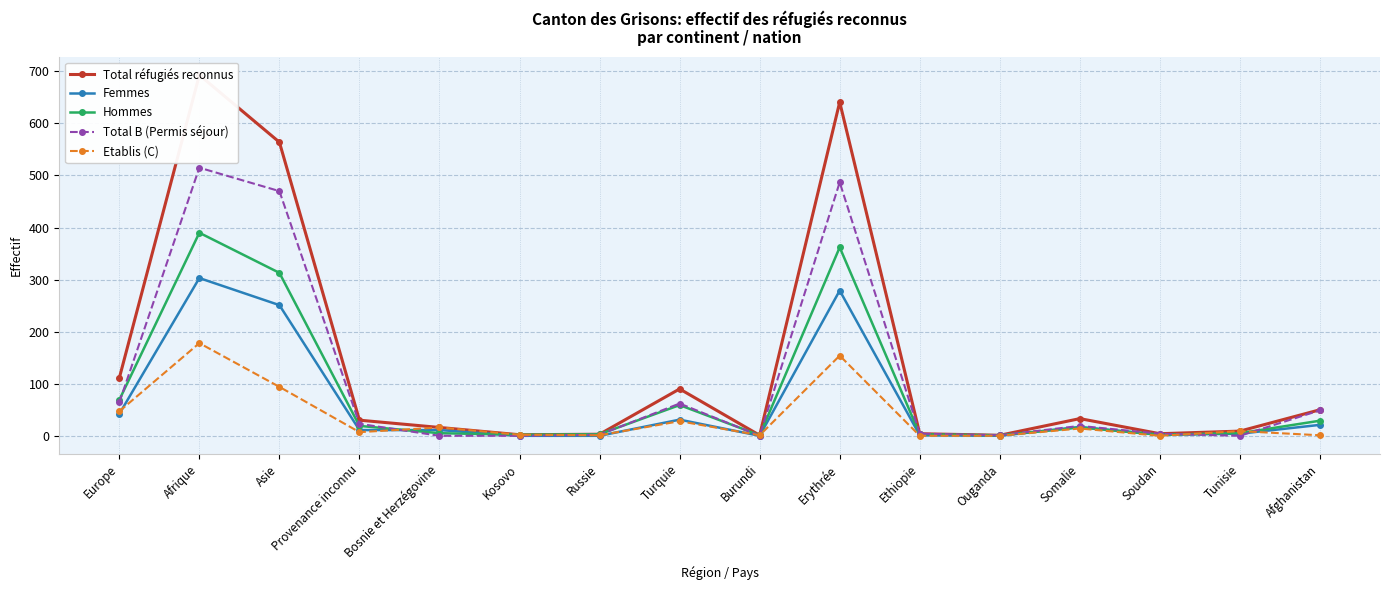

What is the total value across all series at Soudan?

12